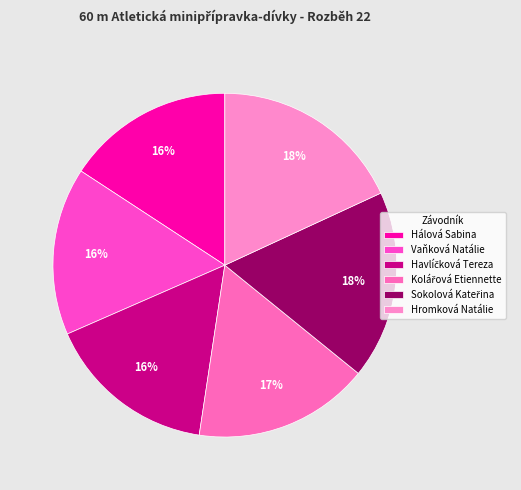

How many slices are in this pie chart?

6